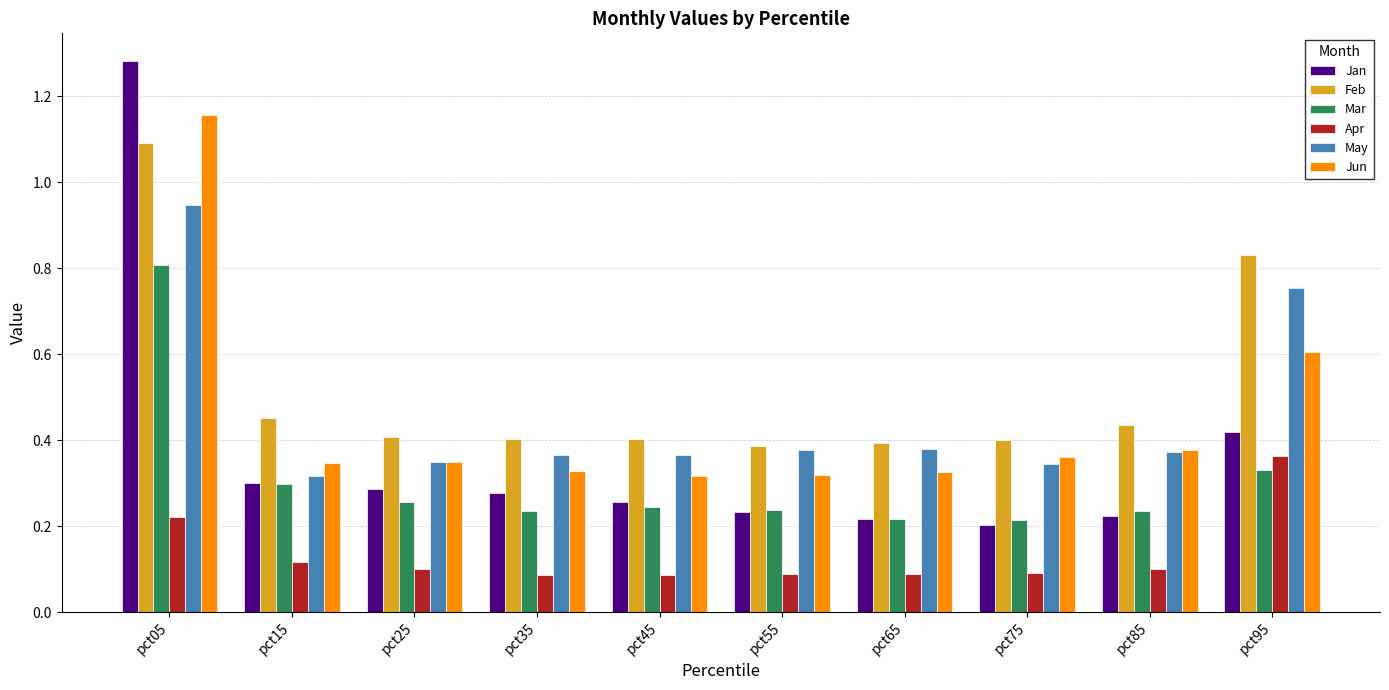

Count the Apr values in the range 0 to 1.

10